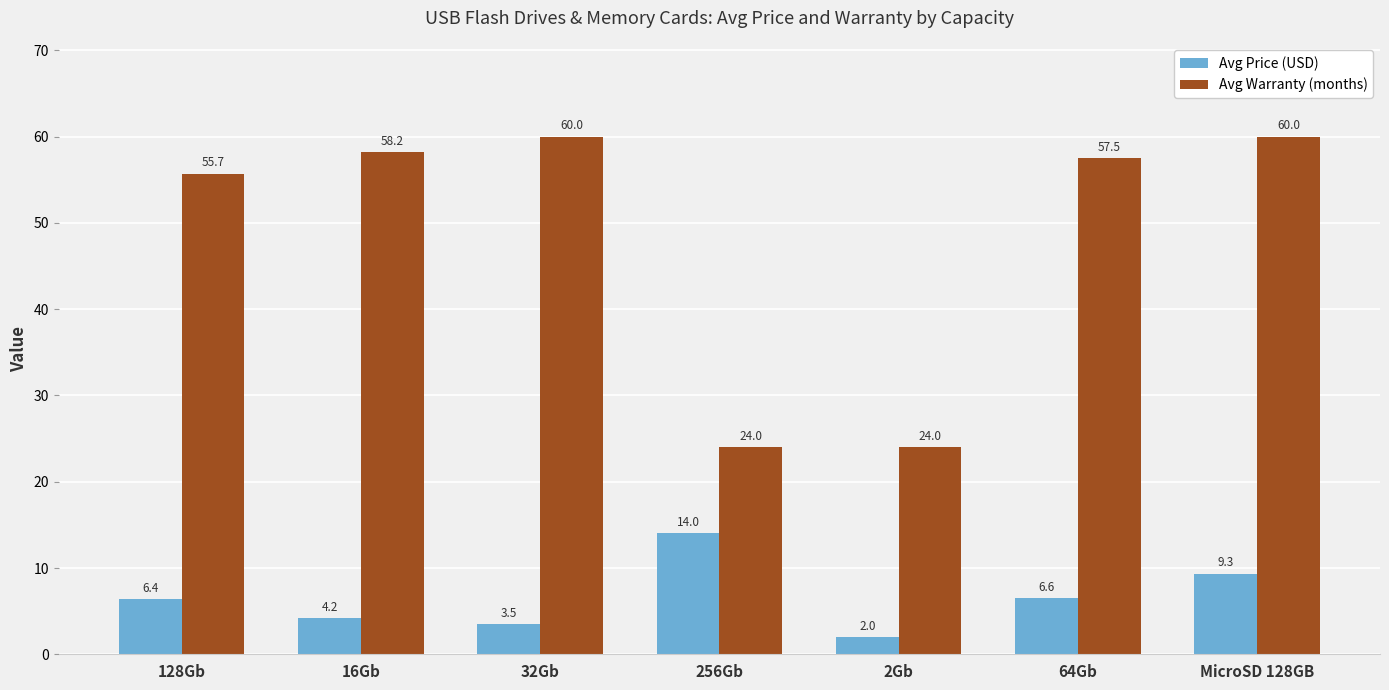

Where is Avg Price (USD) nearest to the value 8?

MicroSD 128GB